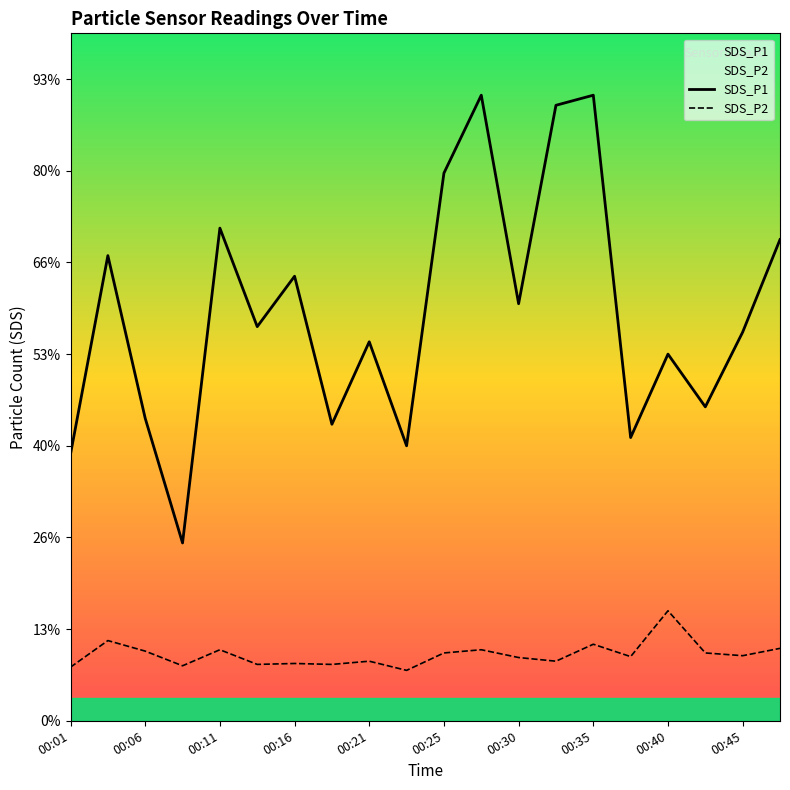

How many interior local peaks does the SDS_P2 series have?

7